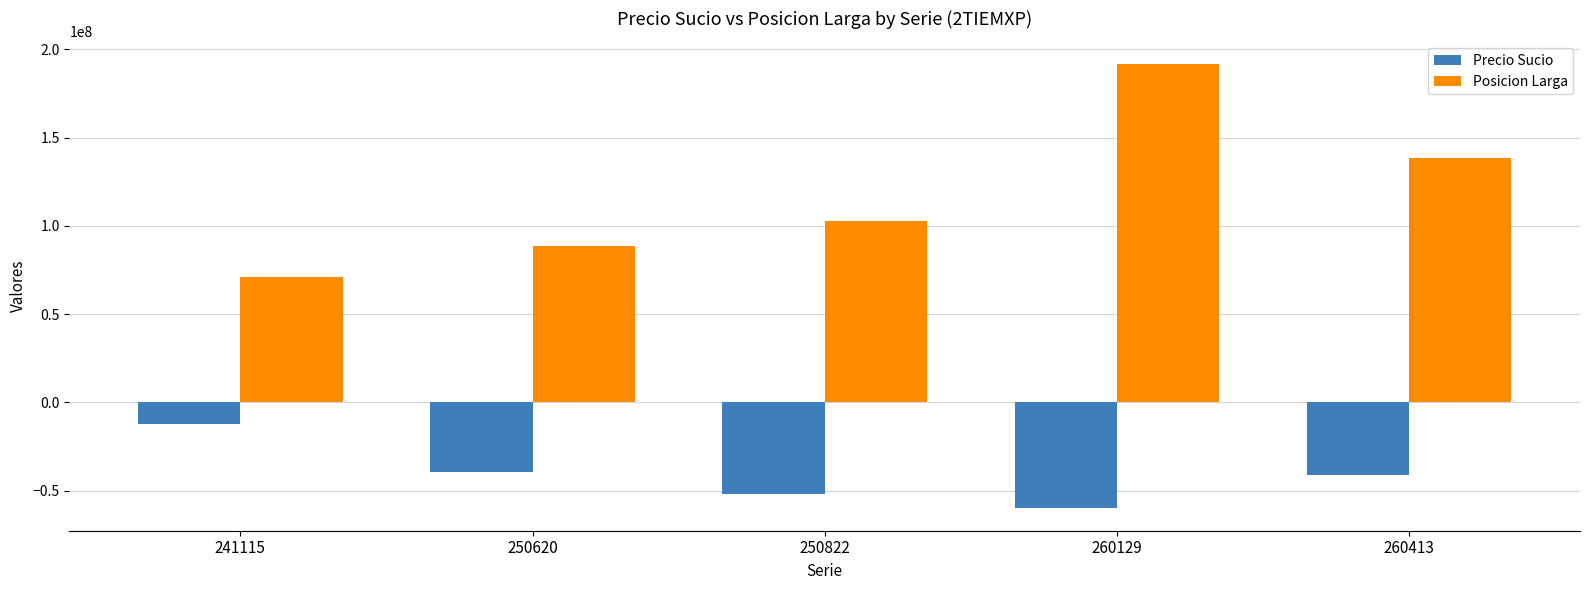

Reading left to right, extract all data points from this chart.

Precio Sucio: -12053359.7	-39249491.1	-52101815.3	-60157542.1	-41068954.7
Posicion Larga: 70967516.1	88446358.5	102566439.9	191958170.4	138383743.5